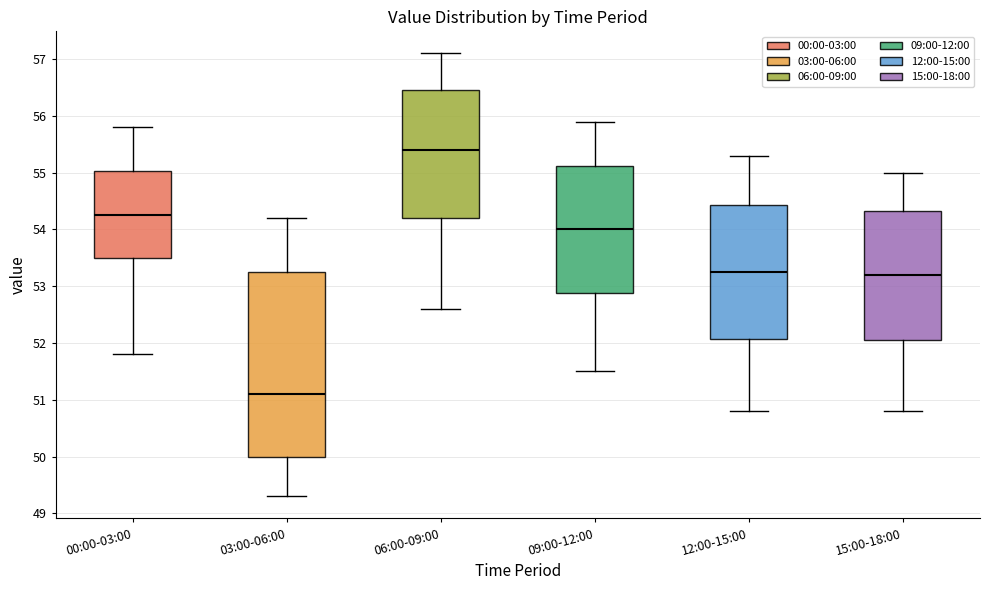

Reading left to right, transcribe this box plot: for each box, give where its median line is, the range the box spans, and where its two whiskers end, as read against the y-axis. The values are not printed on the chart, so give them approximately, as read against the axis.

00:00-03:00: median 54.3, box 53.5 to 55.0, whiskers 51.8 to 55.8
03:00-06:00: median 51.1, box 50.0 to 53.3, whiskers 49.3 to 54.2
06:00-09:00: median 55.4, box 54.2 to 56.5, whiskers 52.6 to 57.1
09:00-12:00: median 54.0, box 52.9 to 55.1, whiskers 51.5 to 55.9
12:00-15:00: median 53.3, box 52.1 to 54.4, whiskers 50.8 to 55.3
15:00-18:00: median 53.2, box 52.1 to 54.3, whiskers 50.8 to 55.0